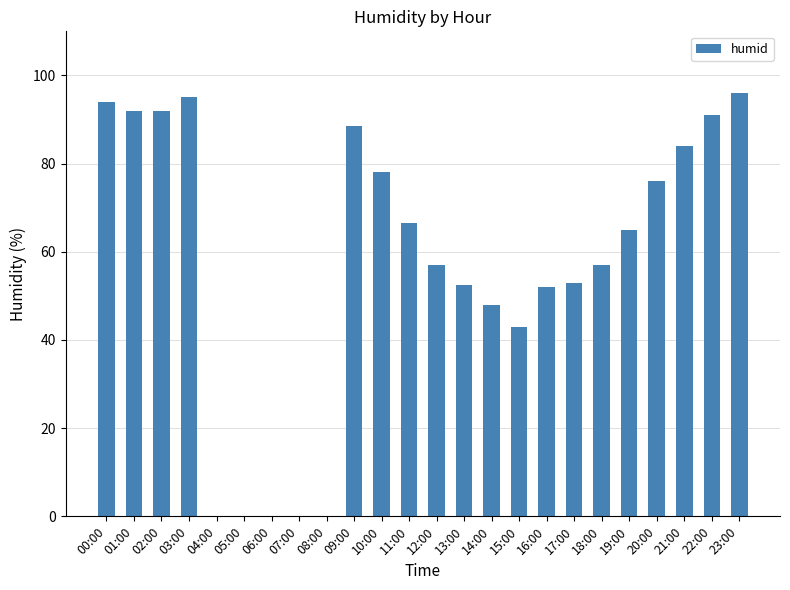

What is the greatest value displayed?

96.0